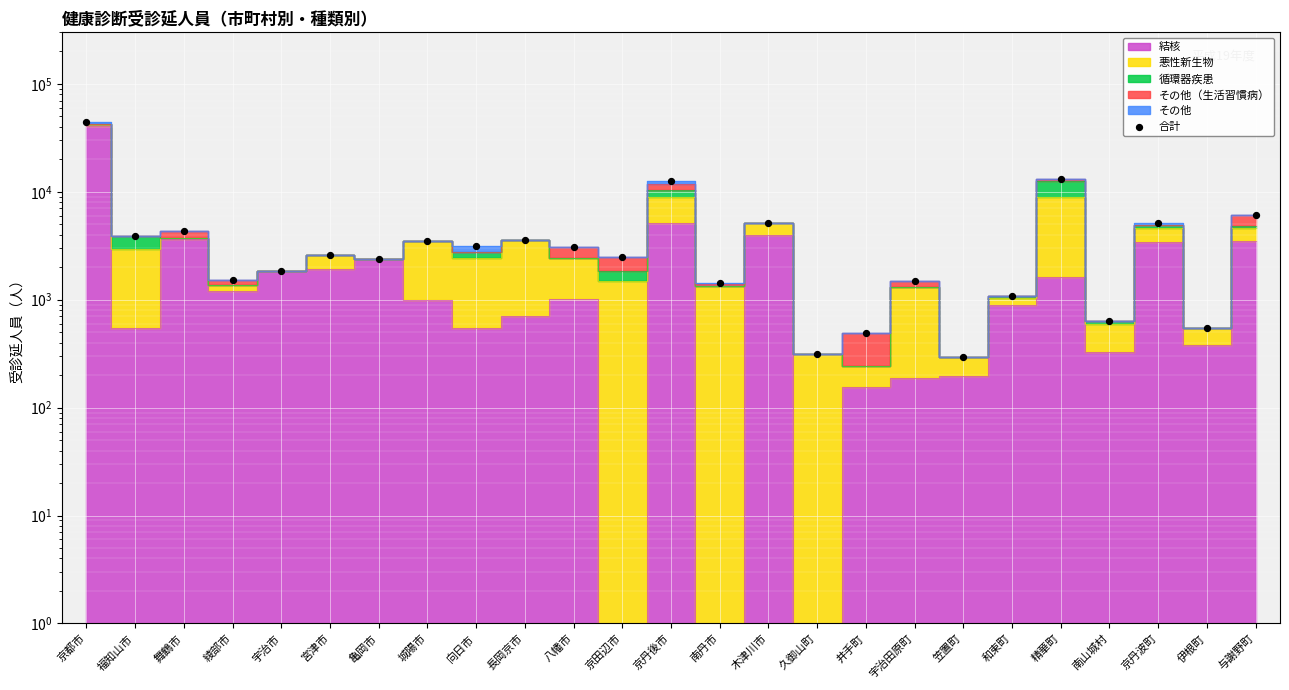

What is the change in value from 京都市 to 綾部市?

-43043